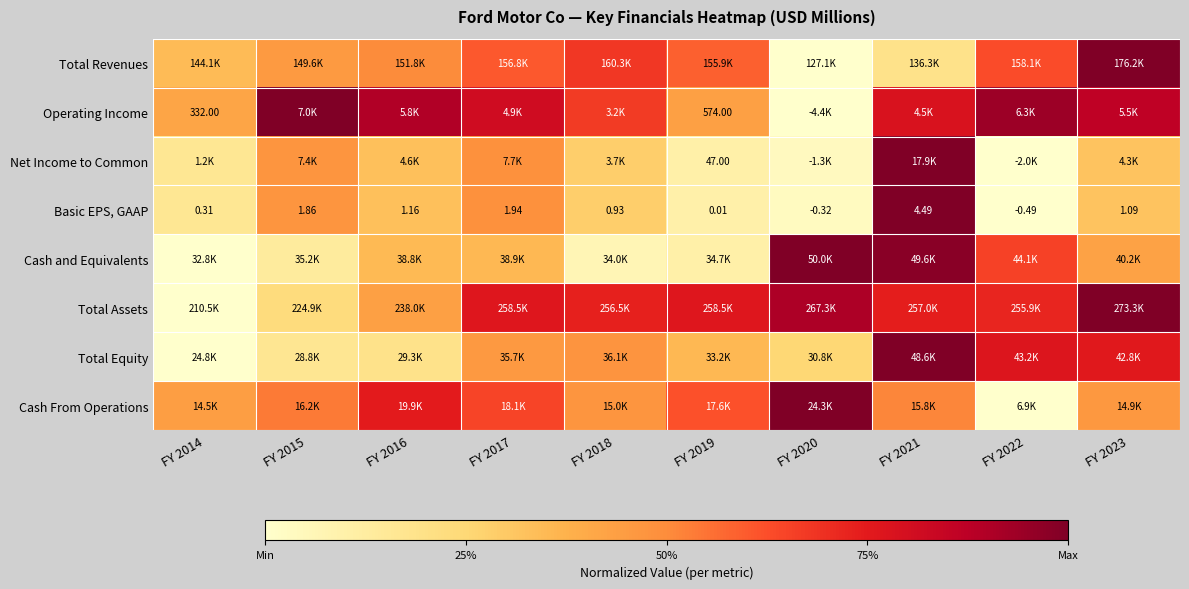

Which series has the widest spread of values?

Total Revenues